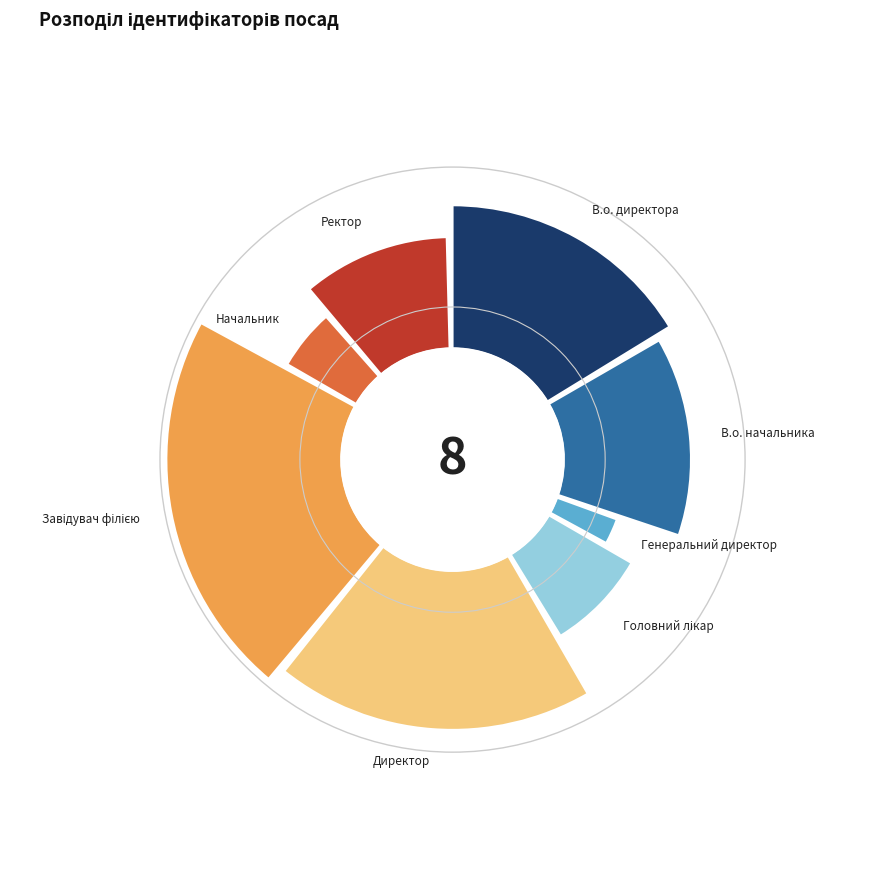

Do Завідувач філією and В.о. начальника together represent more than half of the pie?

No